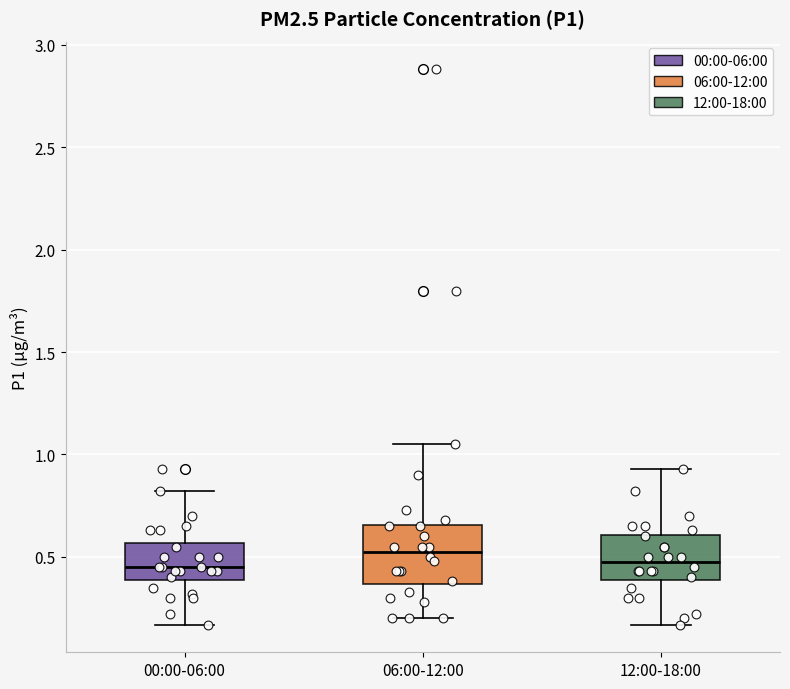

Reading left to right, read every box against the y-axis: the position of its median line, the range the box covers, and the ends of its whiskers. The values are not printed on the chart, so give them approximately, as read against the axis.

00:00-06:00: median 0.45, box 0.40 to 0.55, whiskers 0.15 to 0.80
06:00-12:00: median 0.55, box 0.35 to 0.65, whiskers 0.20 to 1.05
12:00-18:00: median 0.50, box 0.40 to 0.60, whiskers 0.15 to 0.95